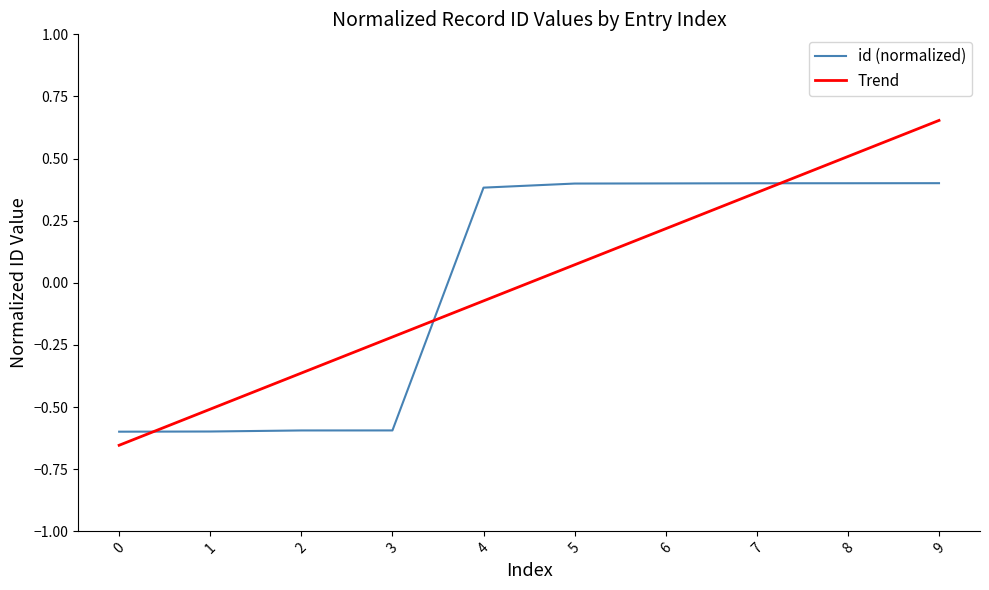

Which category has the highest value across all series?

9